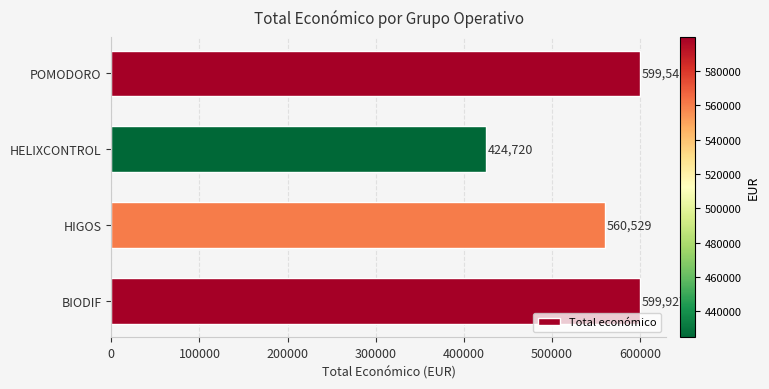

What is the sum of all values?

2184716